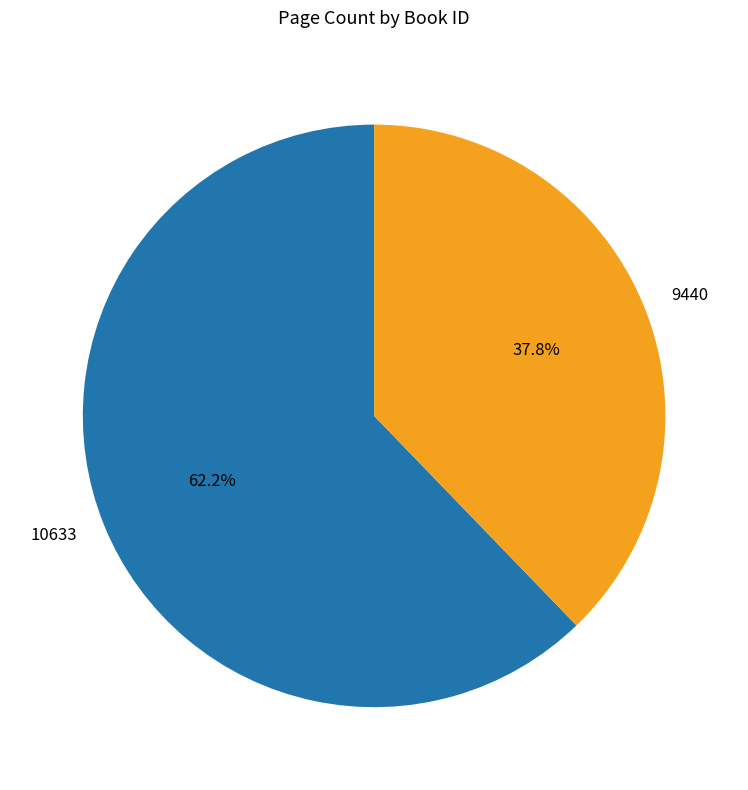

To the nearest percent, what percentage of the pie is 9440?

38%